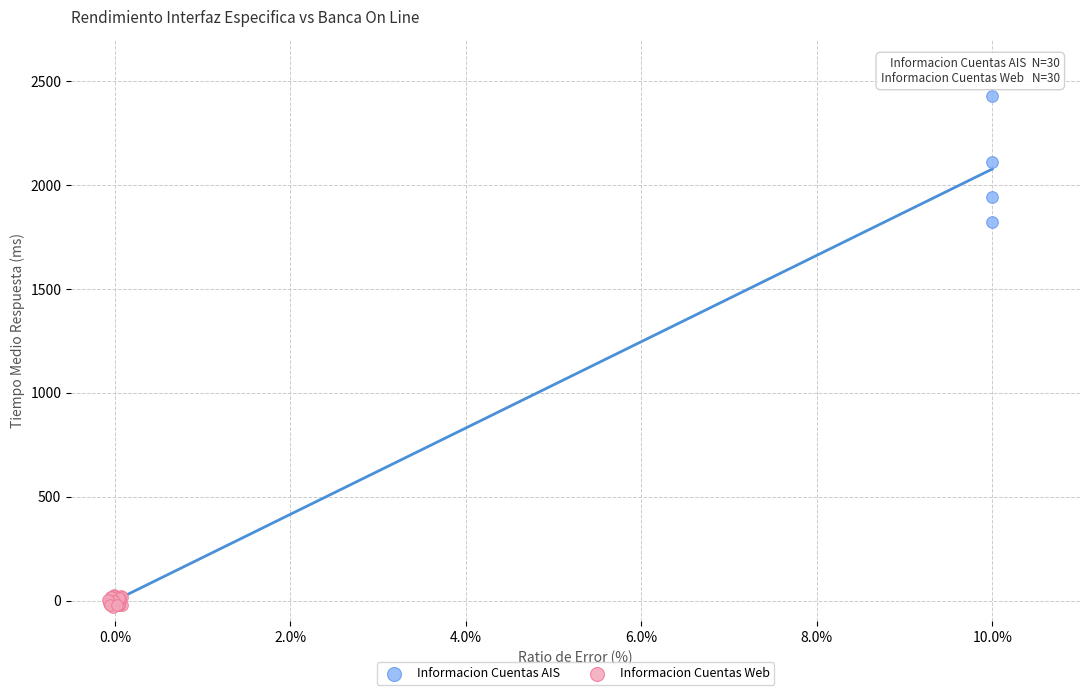

Which series reaches the maximum Y coordinate?

Informacion Cuentas AIS